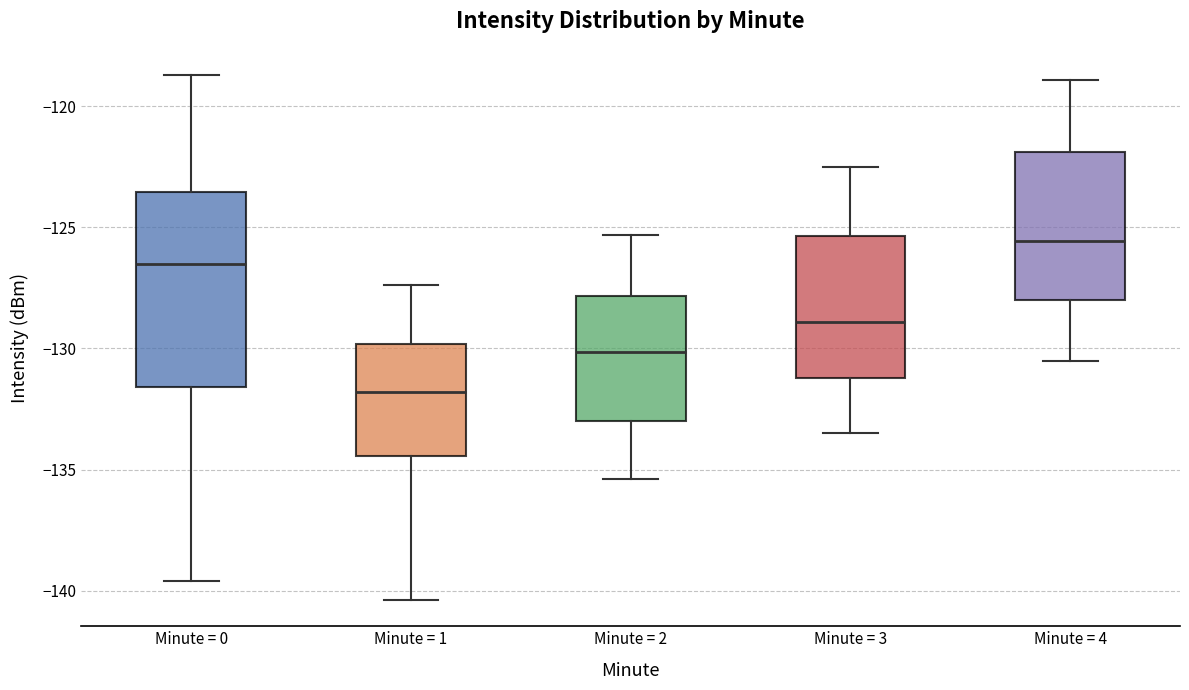

Reading left to right, read every box against the y-axis: the position of its median line, the range the box covers, and the ends of its whiskers. The values are not printed on the chart, so give them approximately, as read against the axis.

Minute = 0: median -126.5, box -131.5 to -123.5, whiskers -139.5 to -118.5
Minute = 1: median -132.0, box -134.5 to -130.0, whiskers -140.5 to -127.5
Minute = 2: median -130.0, box -133.0 to -128.0, whiskers -135.5 to -125.5
Minute = 3: median -129.0, box -131.0 to -125.5, whiskers -133.5 to -122.5
Minute = 4: median -125.5, box -128.0 to -122.0, whiskers -130.5 to -119.0